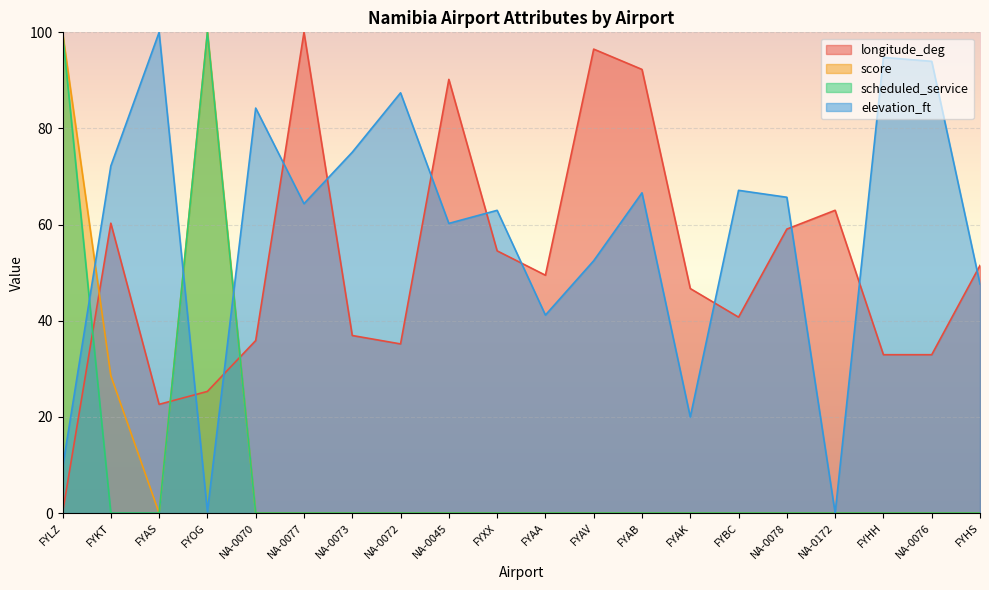

Which category has the highest value in the score series?

FYLZ